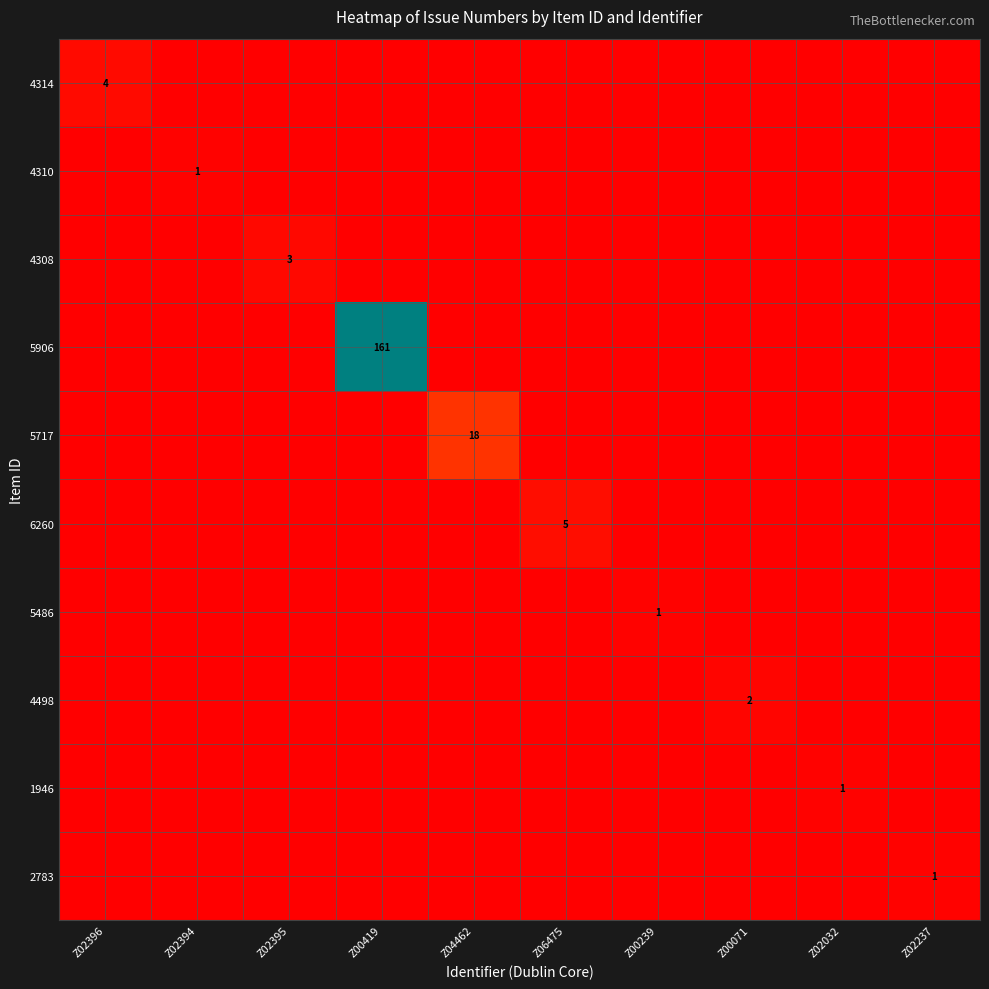

Rank the categories by 5906 value from lowest to highest.

Z02396, Z02394, Z02395, Z04462, Z06475, Z00239, Z00071, Z02032, Z02237, Z00419